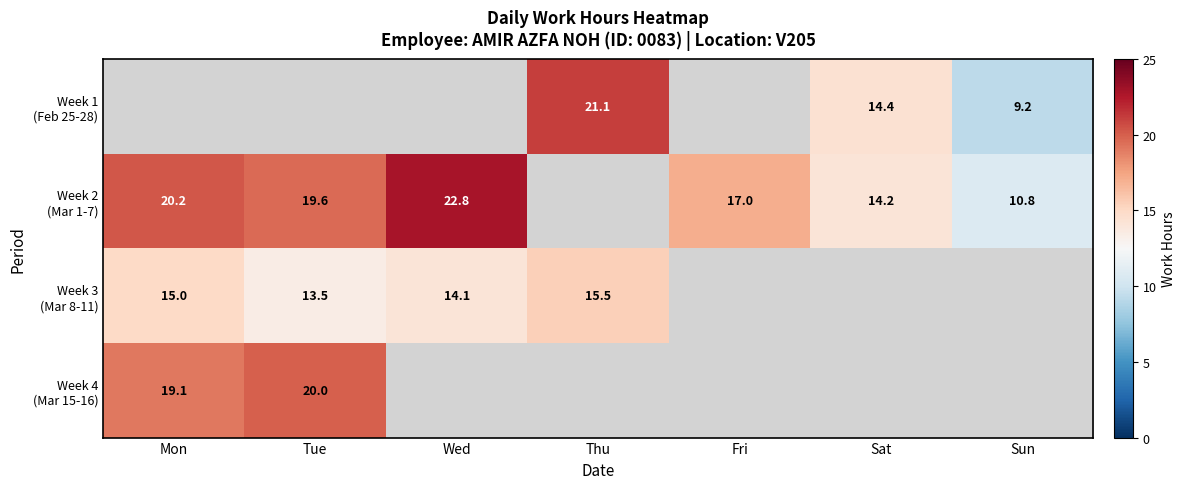

At which category does the chart reach its minimum across all series?

Sun